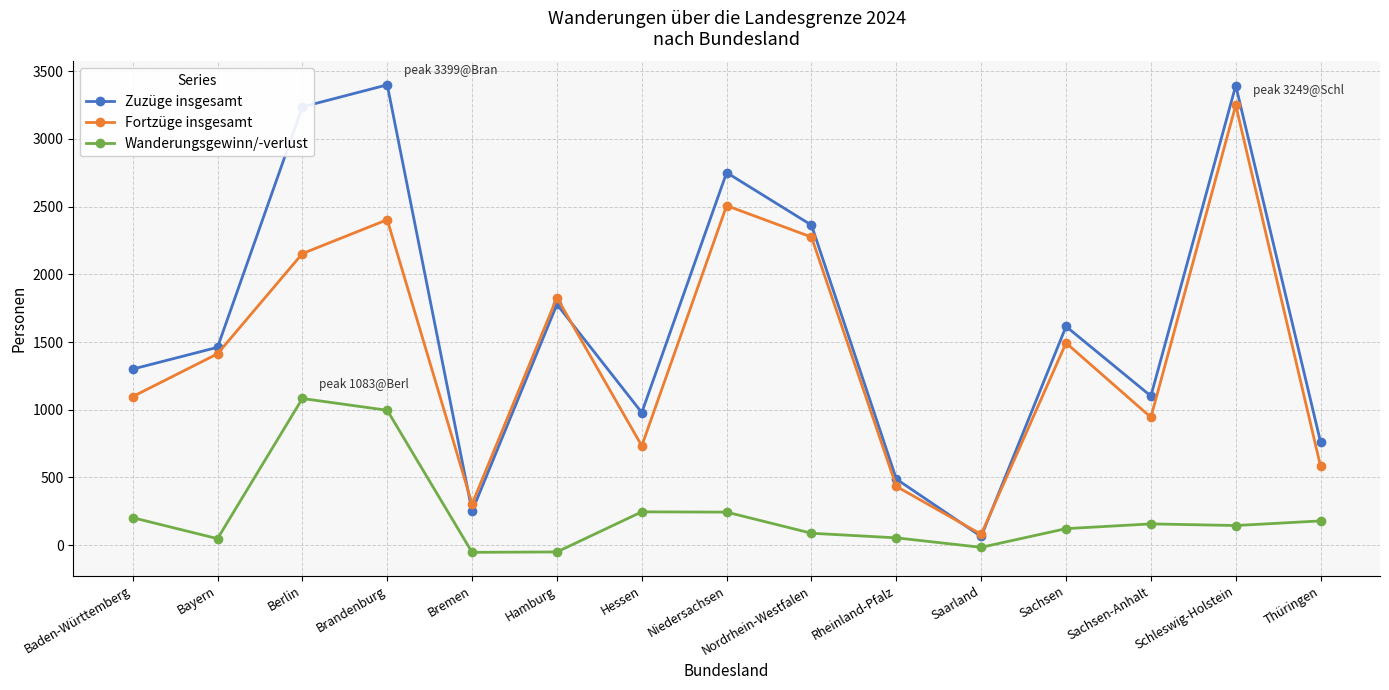

What is the difference between the maximum and minimum values in the Wanderungsgewinn/-verlust series?

1136